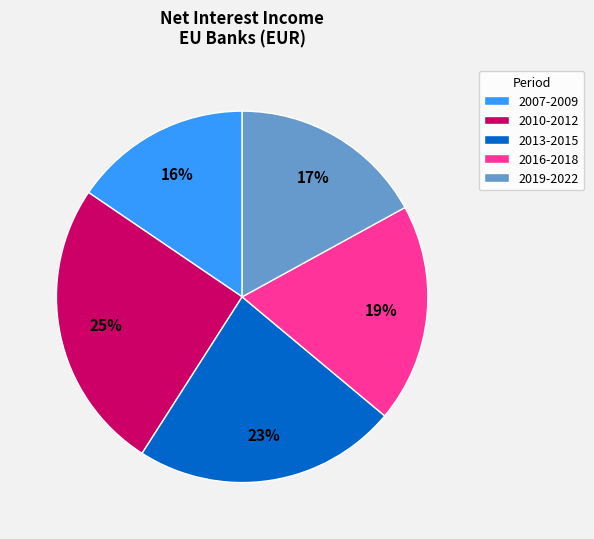

Which category has the smallest portion of the pie?

2007-2009